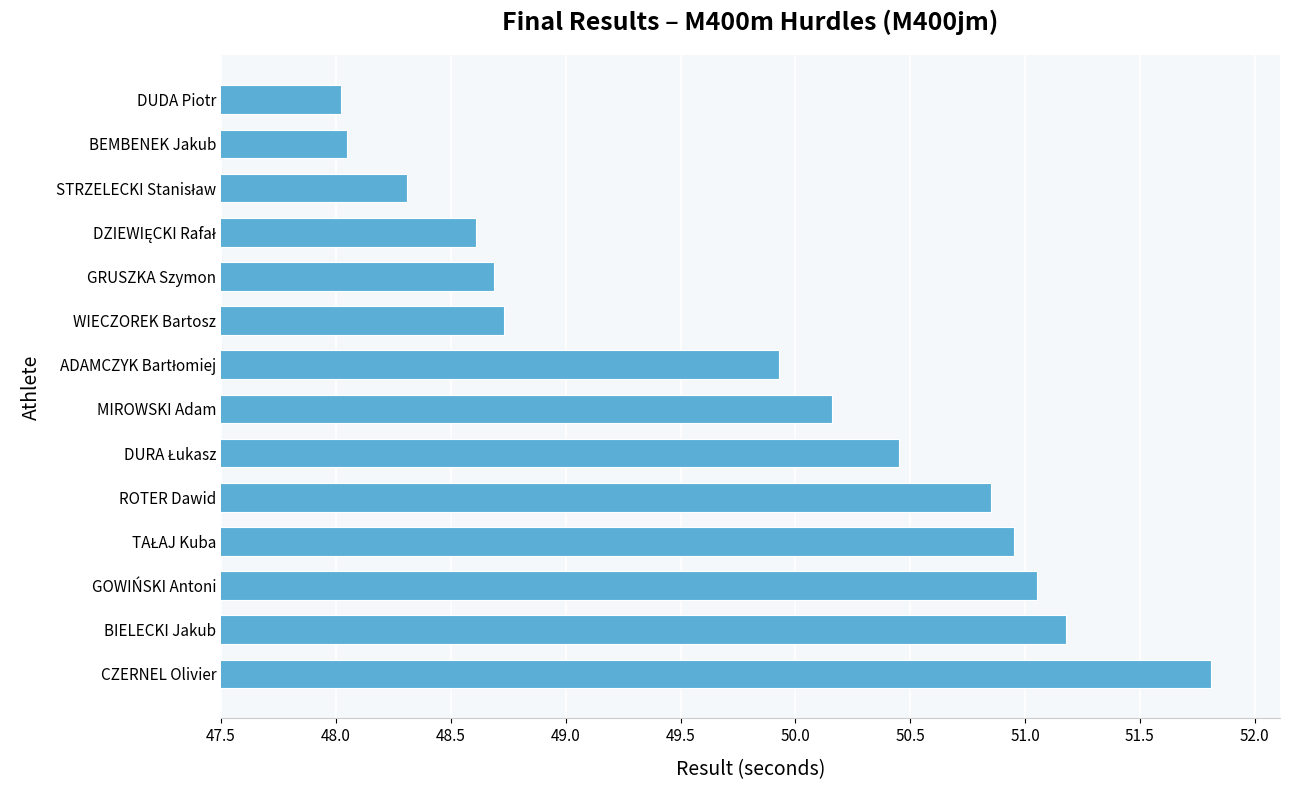

True or false: the data shows 25.3 at WIECZOREK Bartosz.

False